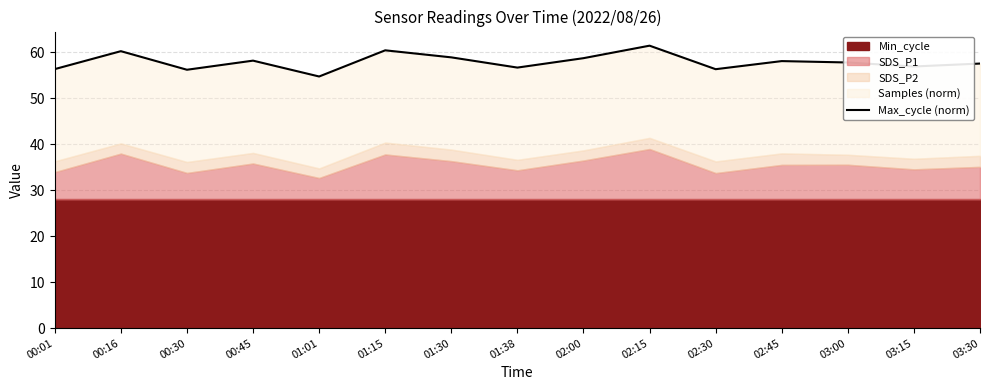

Which category has the lowest value across all series?

01:01